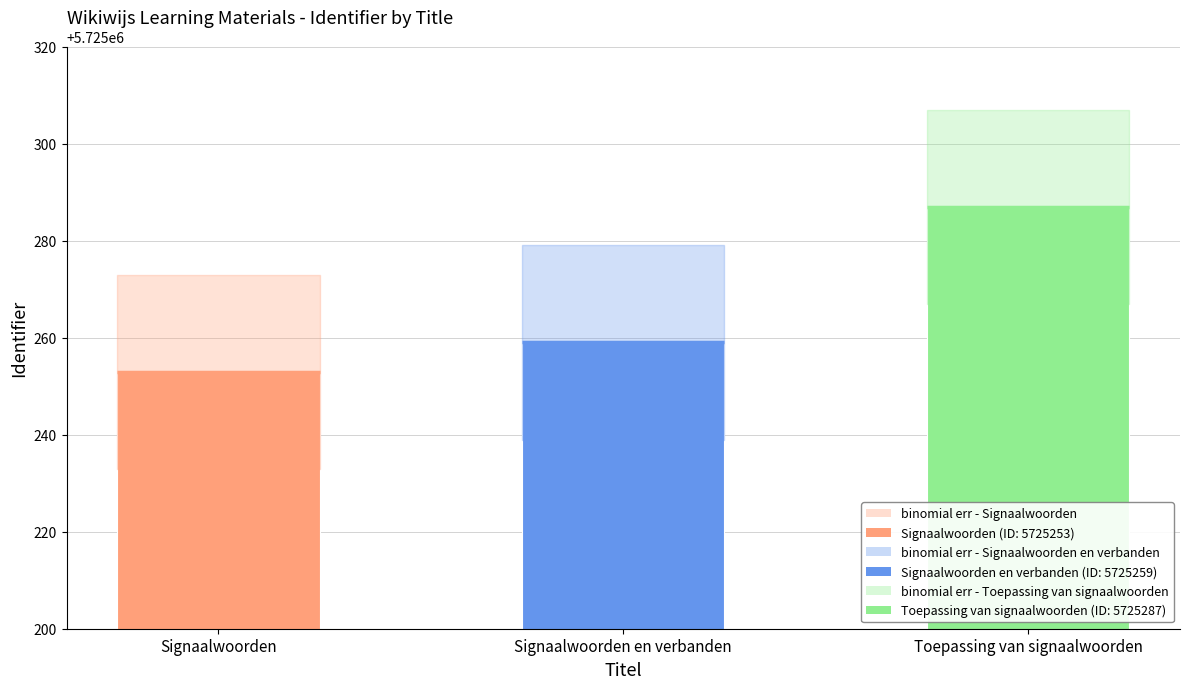

What is the value of the 3rd bar from the left?

5725287